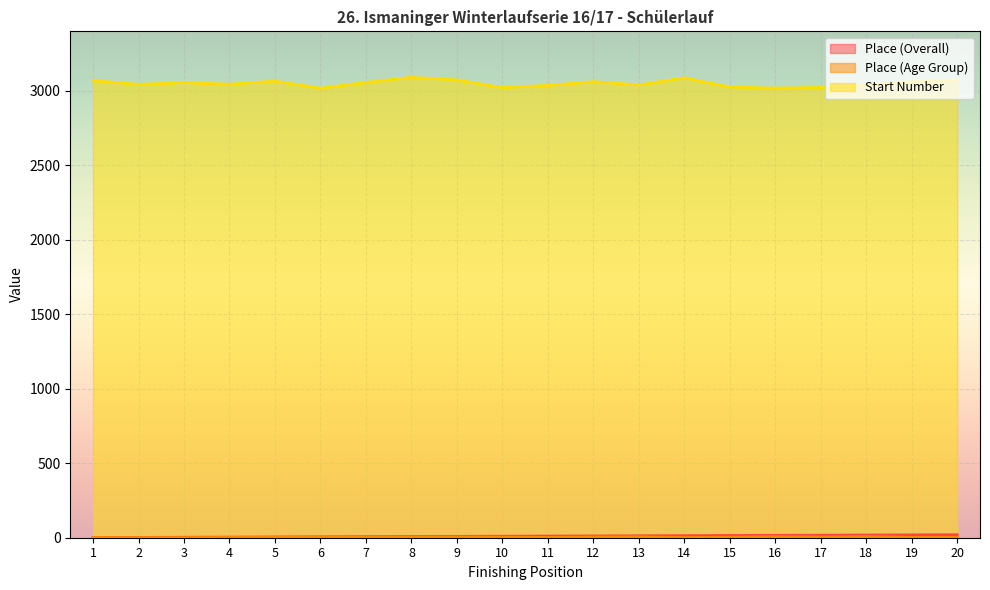

What is the maximum value shown in the chart?

3090